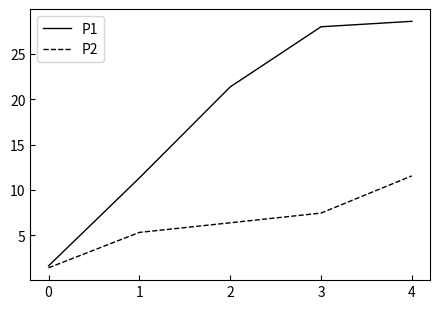

Which series has the largest range (max minus min)?

P1